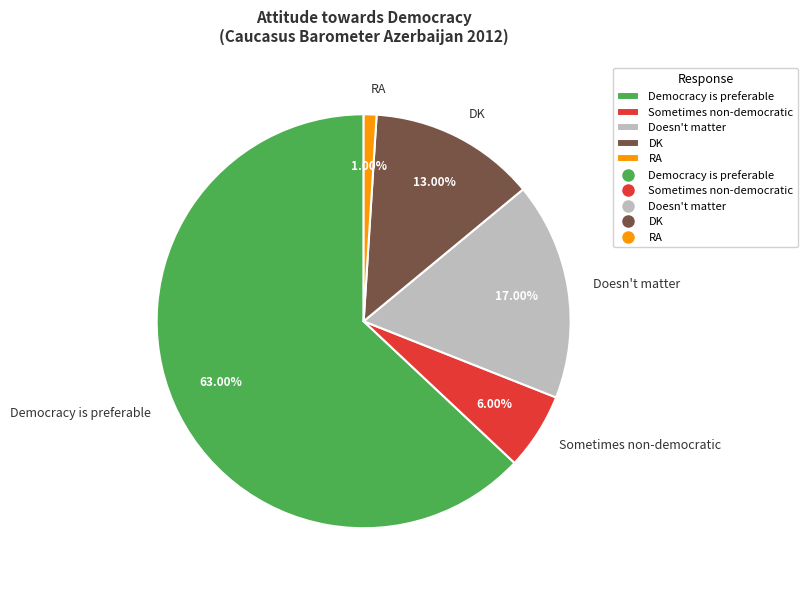

True or false: Democracy is preferable accounts for 51% of the total.

False